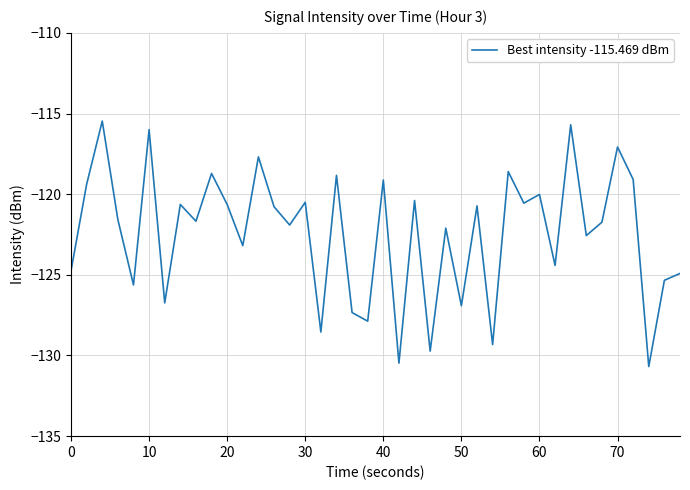

What is the greatest value displayed?

-115.5